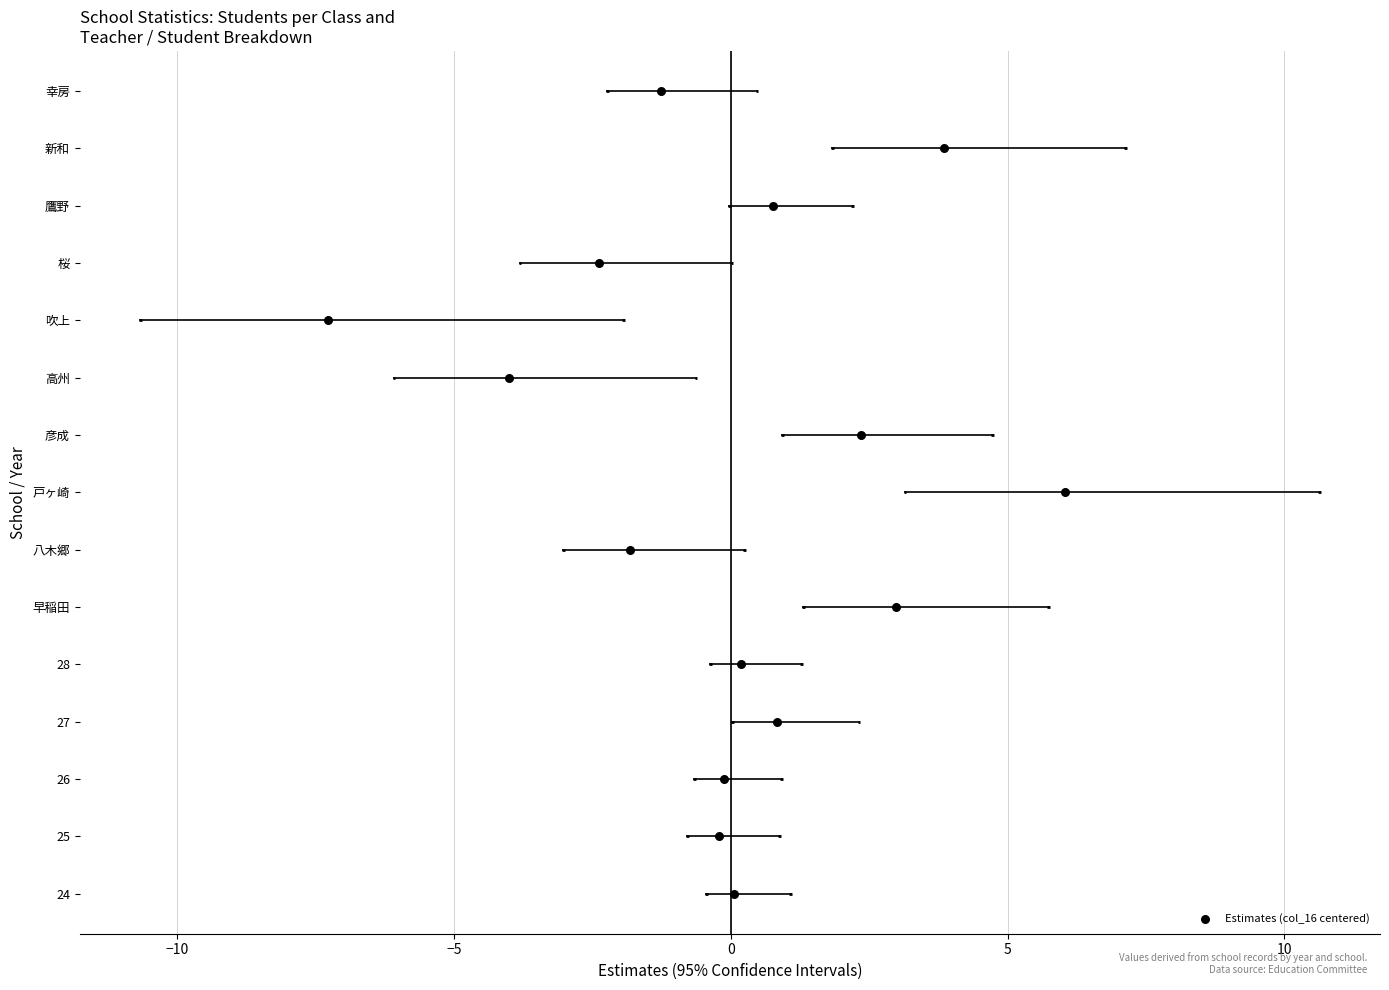

Between −5 and 5, which is larger?

5